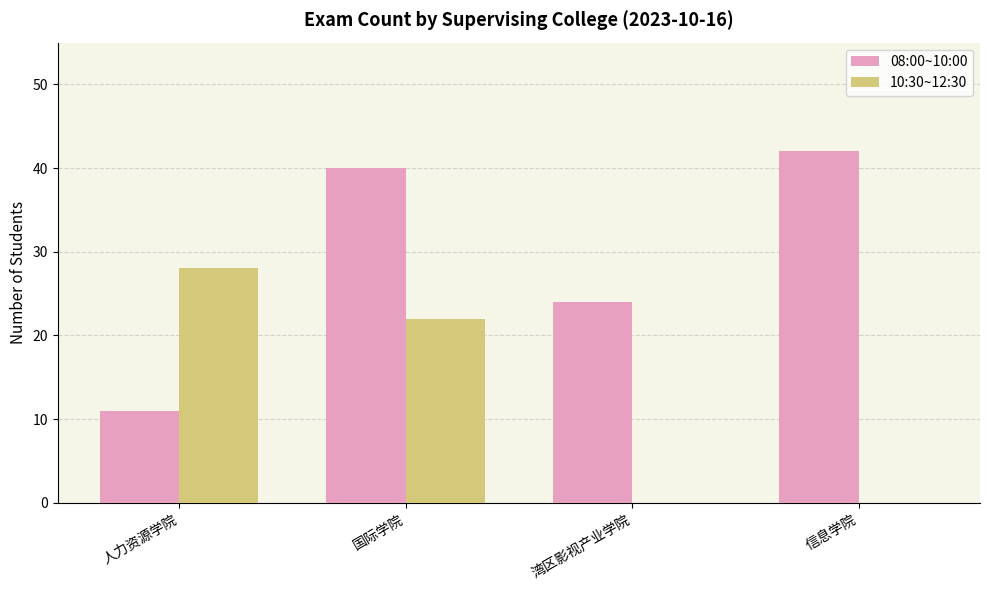

At which label does 08:00~10:00 reach its peak?

信息学院